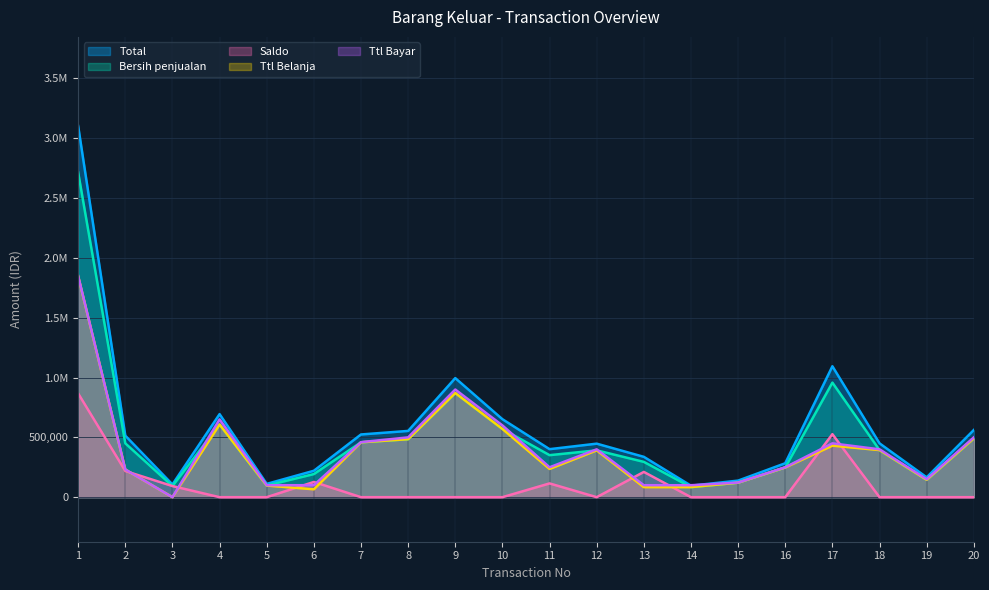

At which category does the chart reach its minimum across all series?

4